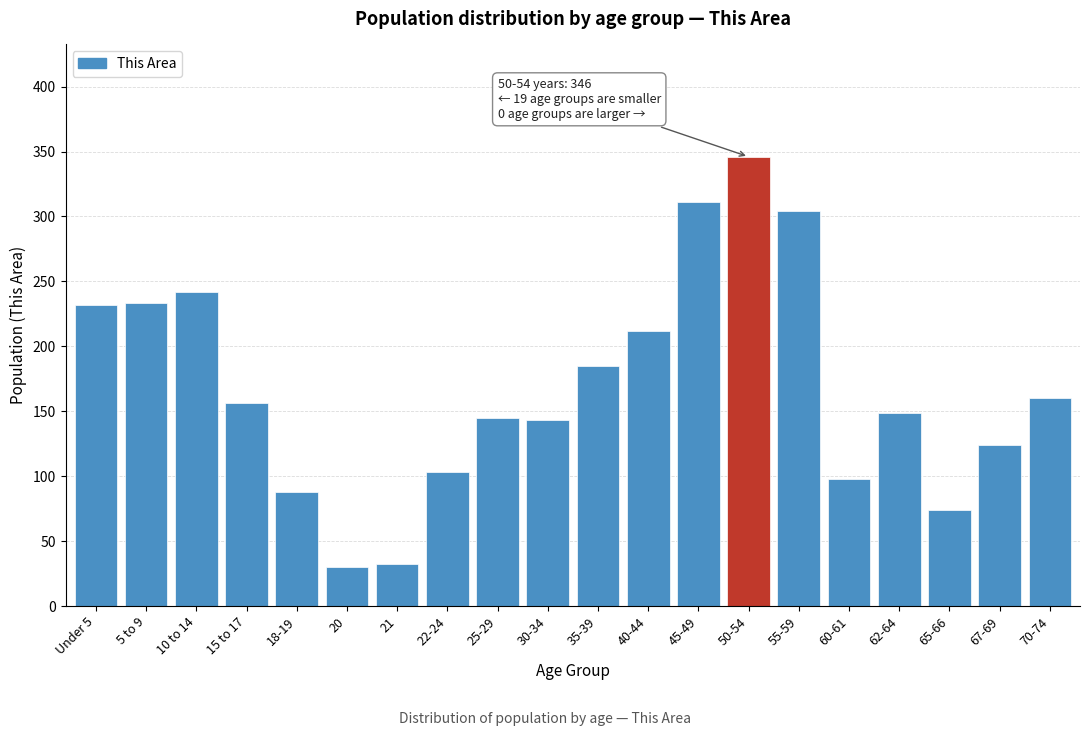

What is the average value?

168